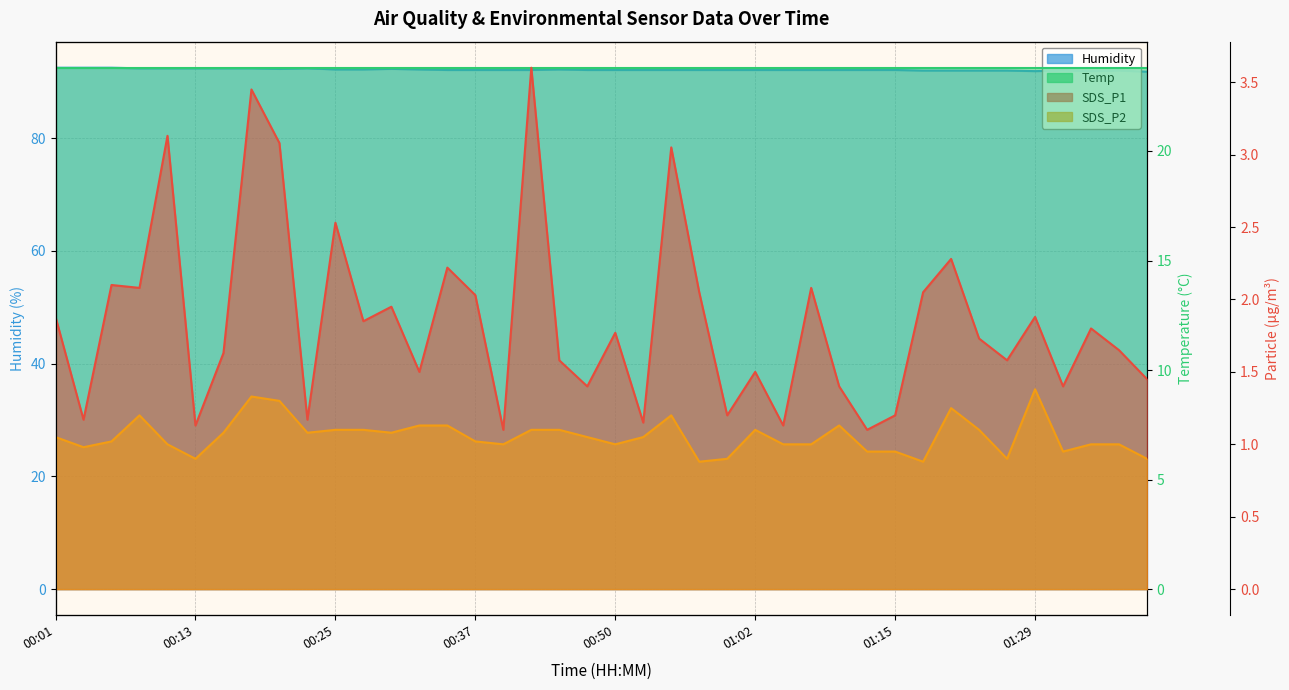

What is the difference between the maximum and minimum values in the SDS_P1 series?

2.5